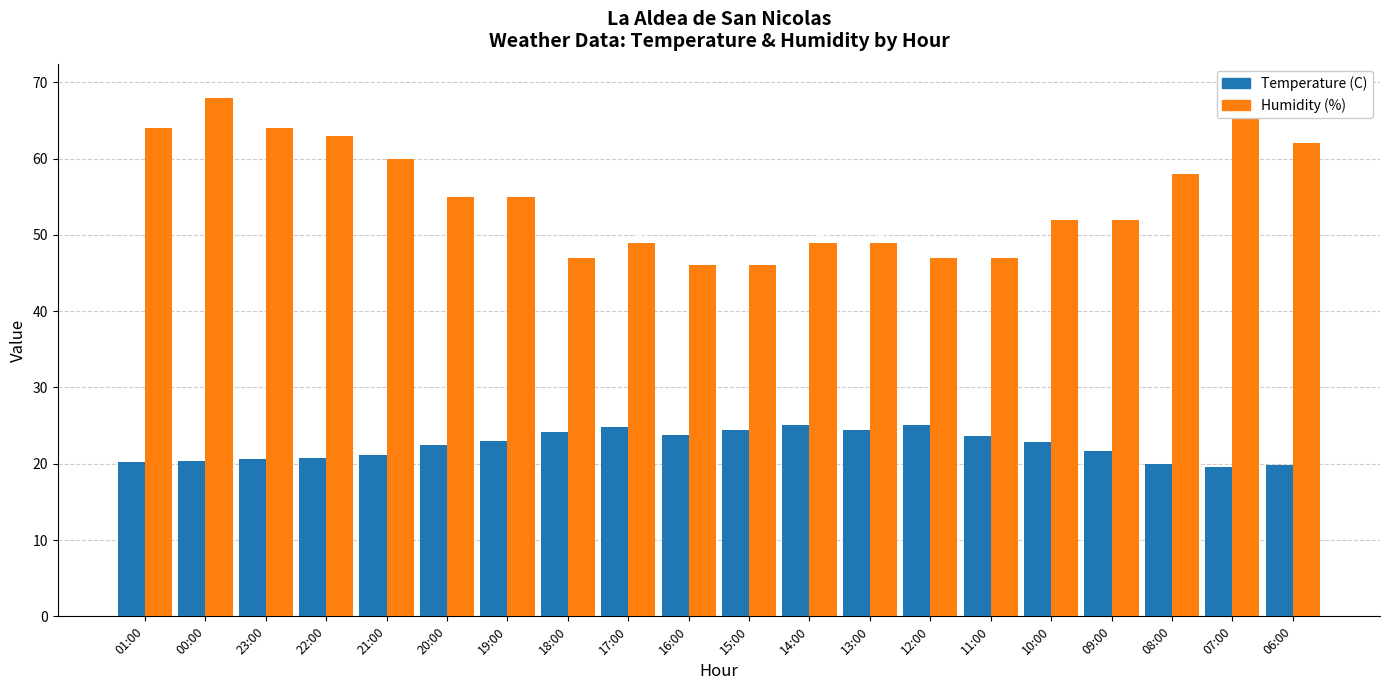

Count the number of data series in this chart.

2